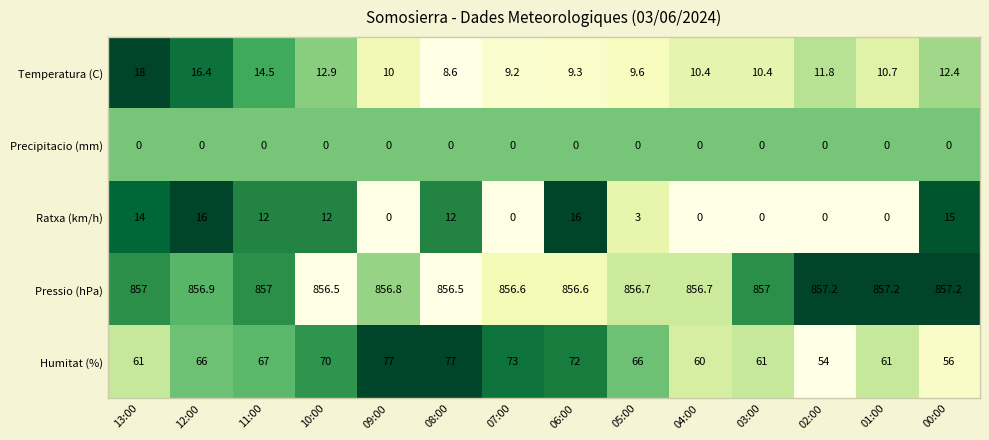

What is the difference between the maximum and minimum values in the Temperatura (C) series?

9.4